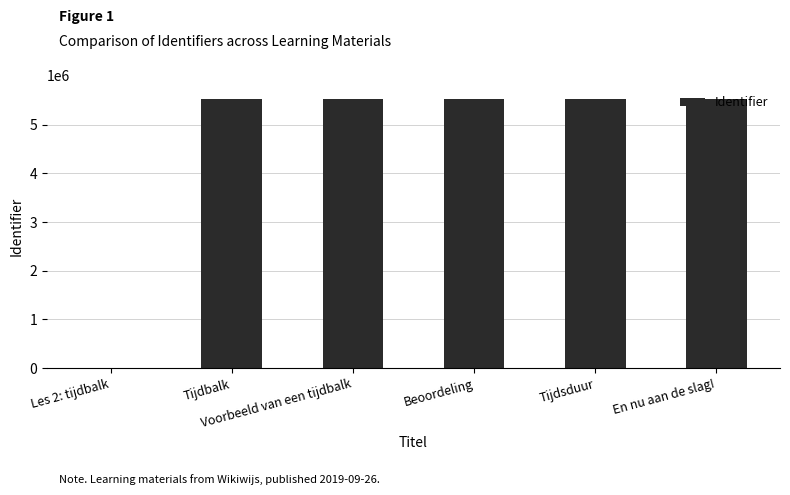

What is the greatest value displayed?

5537166